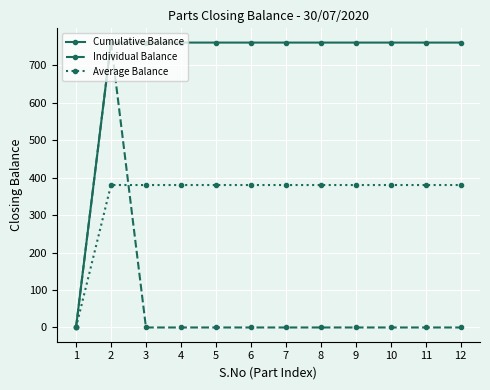

At which category is the sum across all series the highest?

2